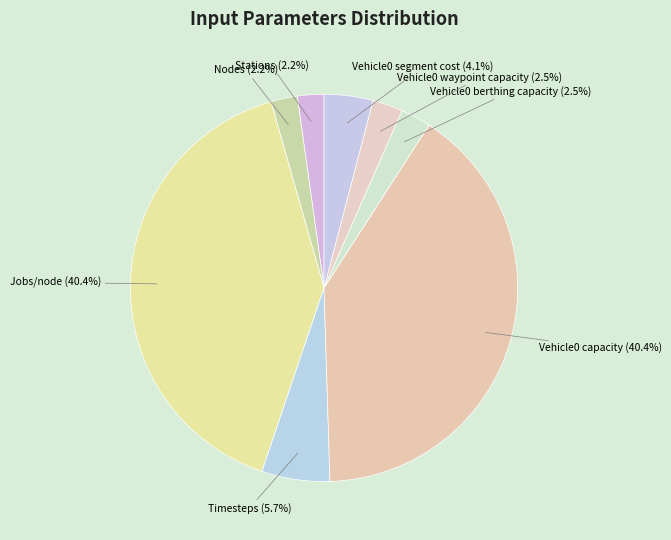

Does Vehicle0 segment cost account for over 50% of the chart?

No